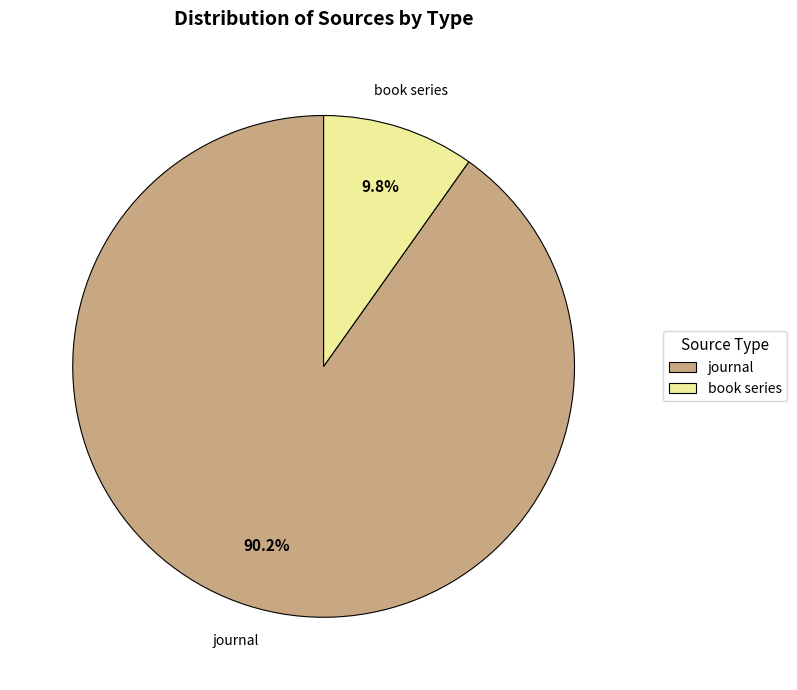

Which slice is the largest?

journal